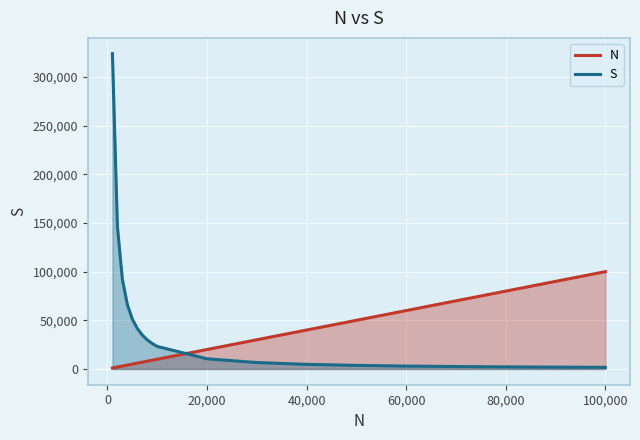

List the labels in order of S value, smallest first.

100000, 90000, 80000, 70000, 60000, 50000, 40000, 30000, 20000, 10000, 9000, 8000, 7000, 6000, 5000, 4000, 3000, 2000, 1000